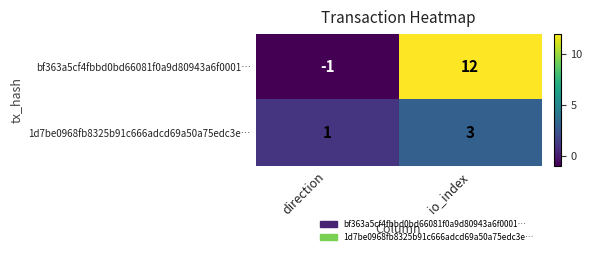

Where is bf363a5cf4fbbd0bd66081f0a9d80943a6f0001… nearest to the value 5?

direction